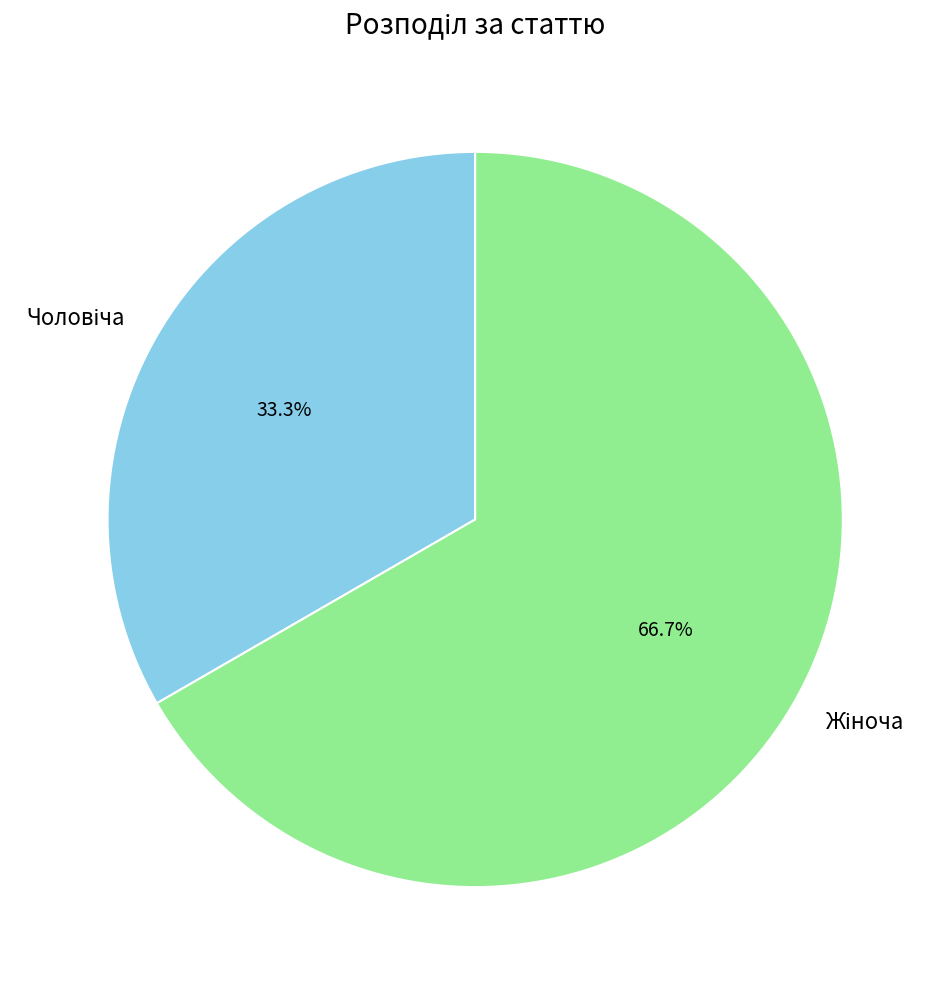

Is there any slice that represents more than half of the pie?

Yes